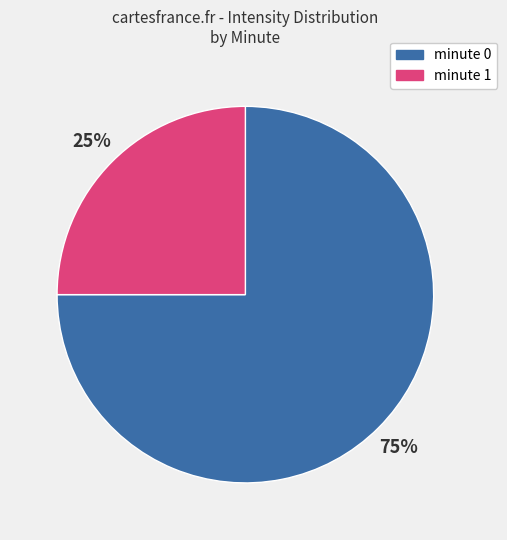

How many slices are in this pie chart?

2